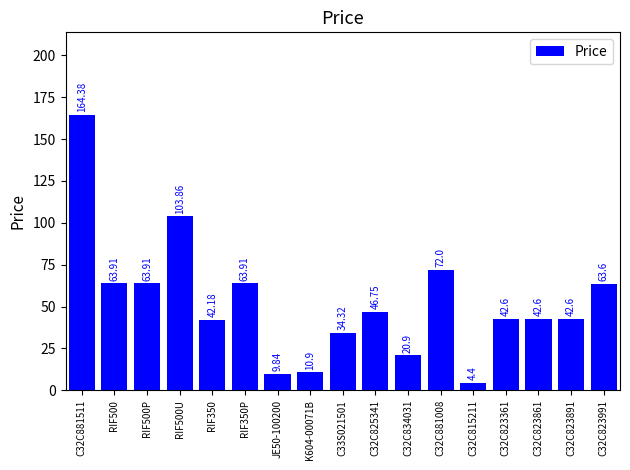

What is the change in value from C32C834031 to C32C823361?

+21.7